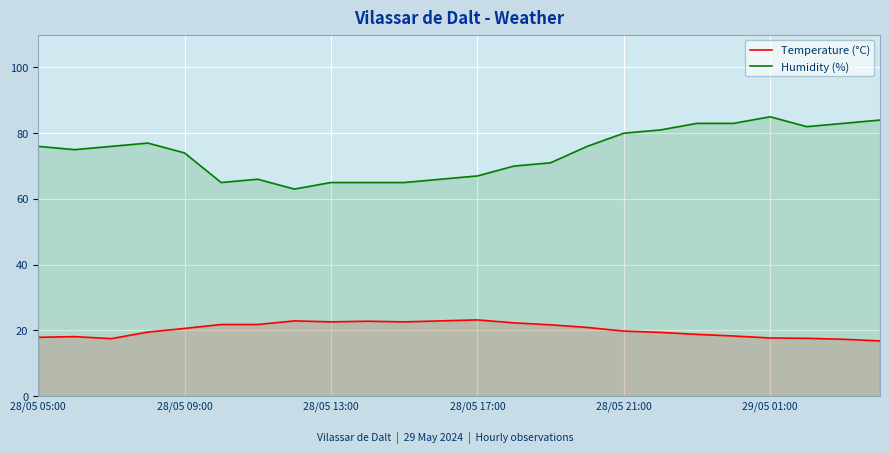

At how many categories does at least one series exceed 62?

24